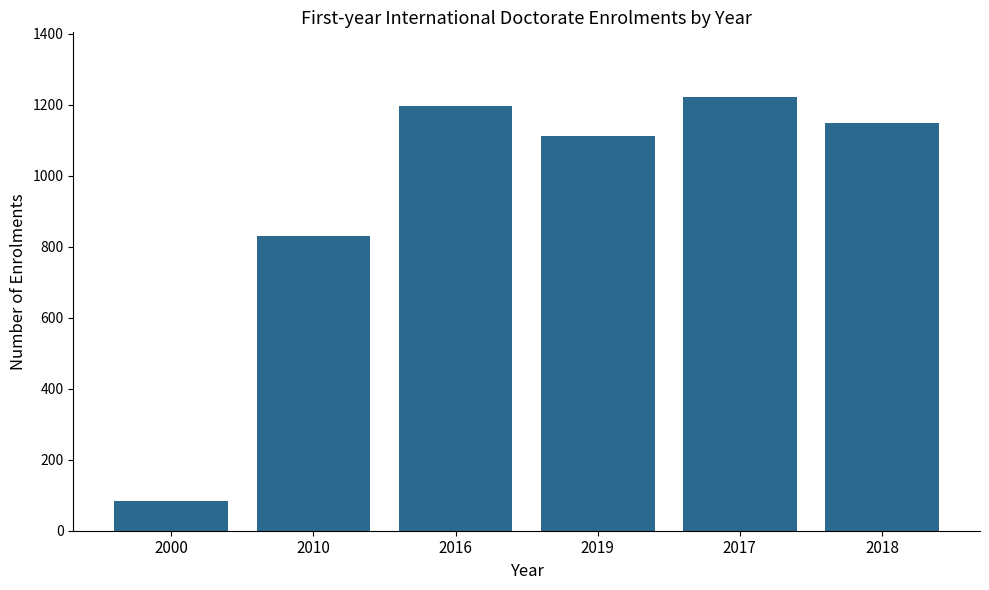

What position from the right is 2019?

3